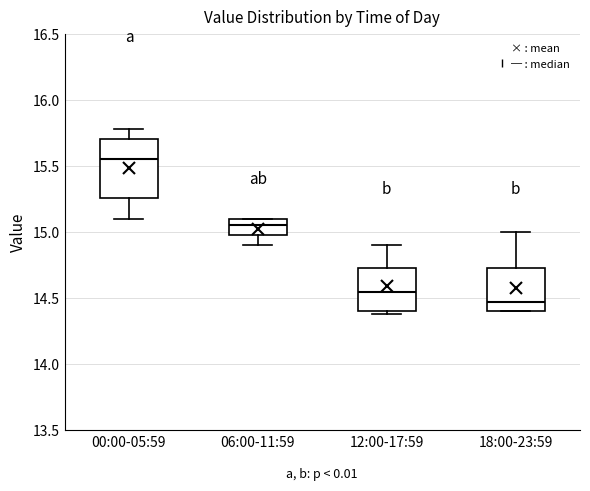

Which box has the highest median line?

00:00-05:59